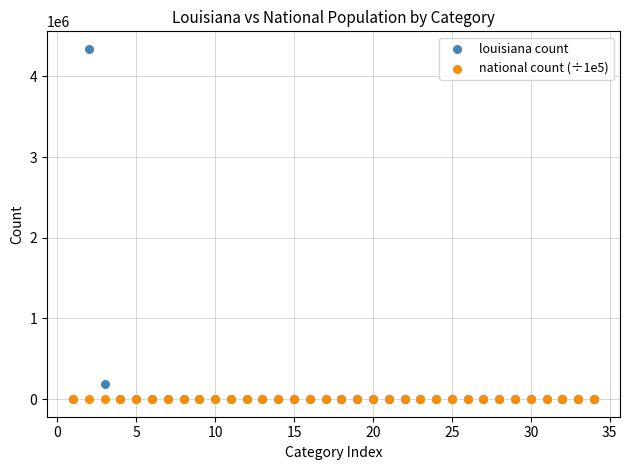

Which series reaches the maximum Y coordinate?

louisiana count